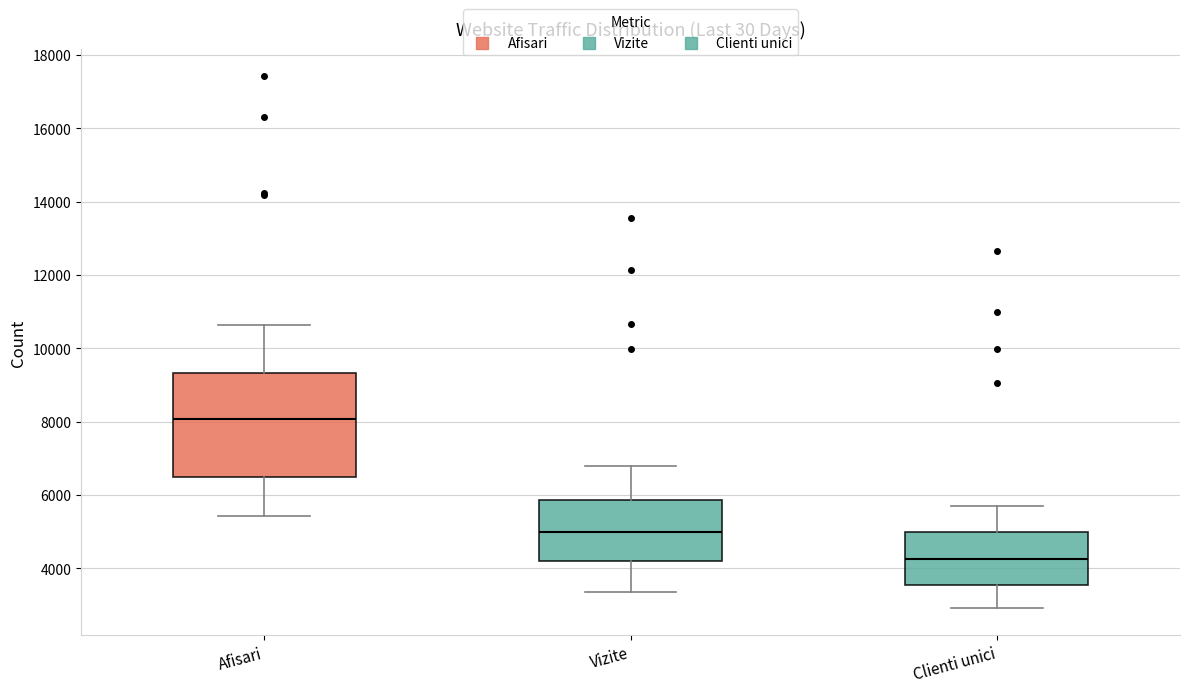

Comparing the boxes themselves (not the whiskers), which one is the tallest?

Afisari